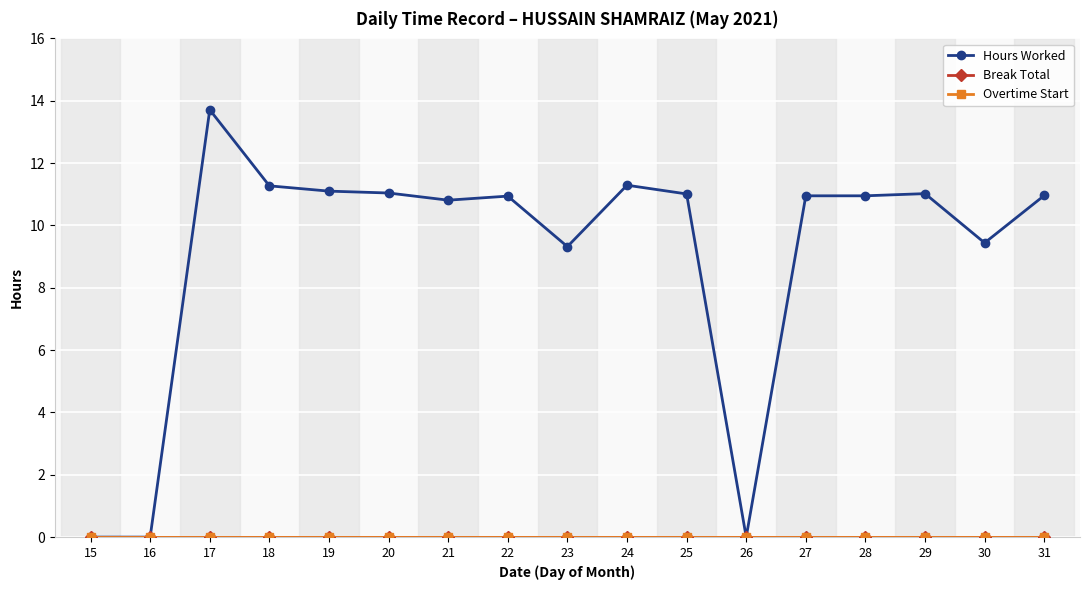

True or false: Hours Worked and Break Total cross at least once.

False